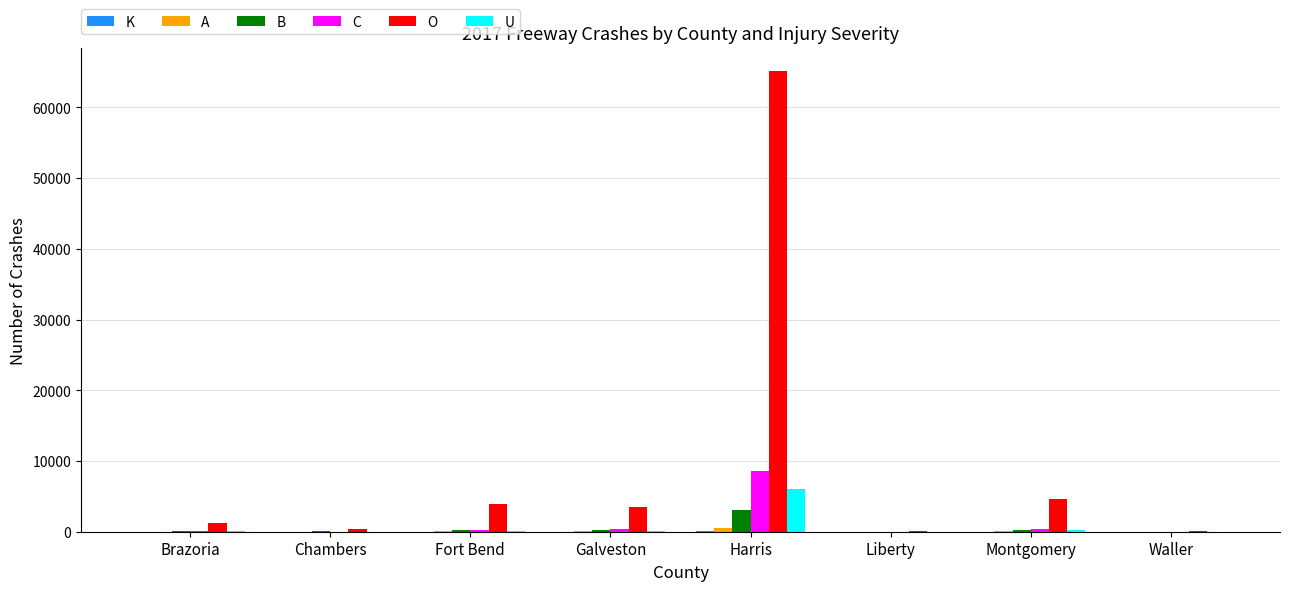

How many data points does each series have?

8